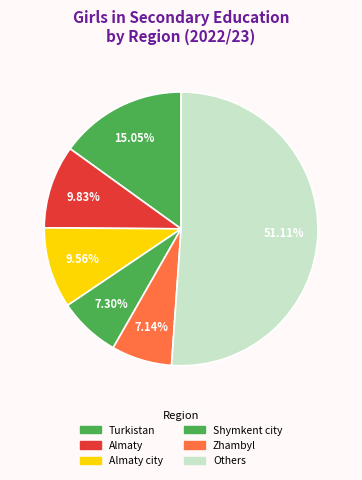

How many segments does this pie chart have?

6